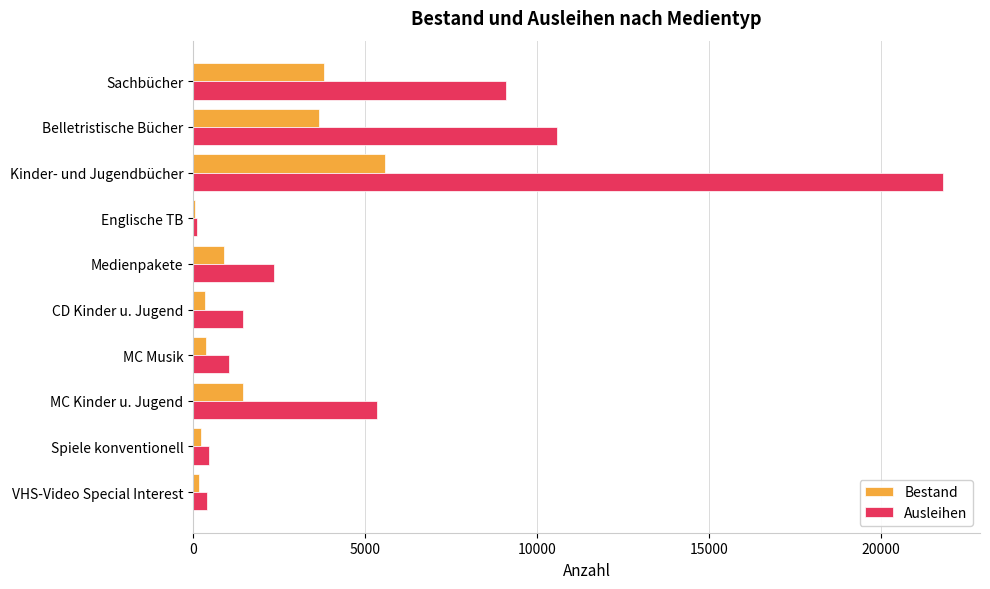

Between MC Kinder u. Jugend and VHS-Video Special Interest, which series saw the biggest shift?

Ausleihen